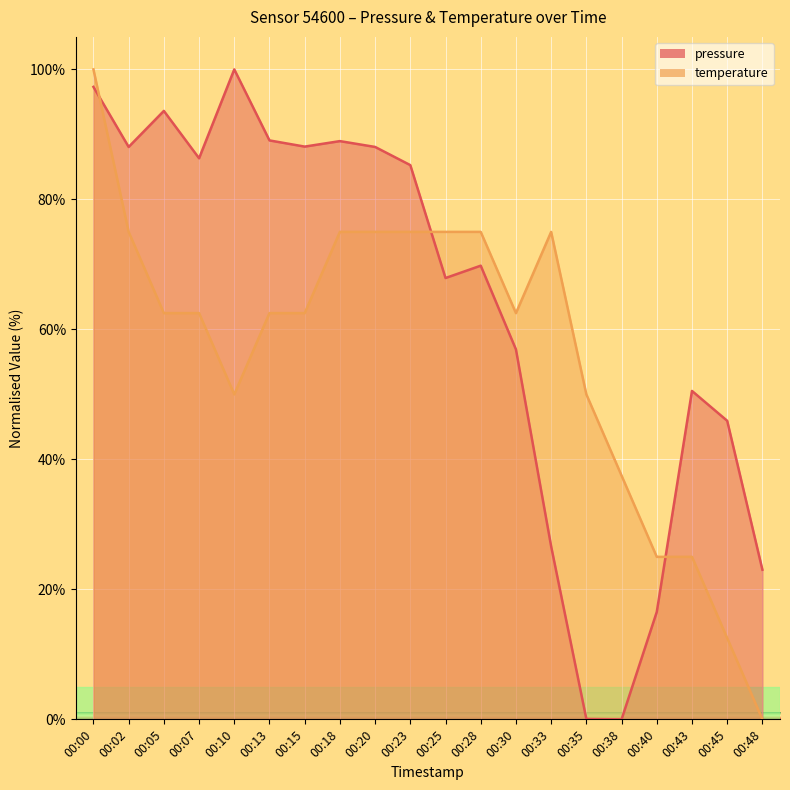

At 00:30, list the series in order from largest to smallest.

temperature, pressure